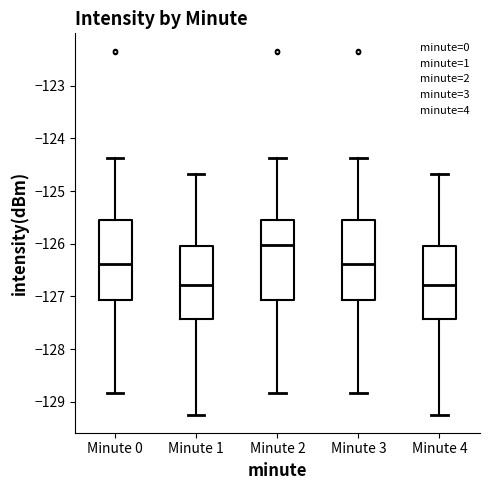

Where does the median line of the box for Minute 3 sit on the y-axis? The values are not printed on the chart, so give them approximately, as read against the axis.

-126.4